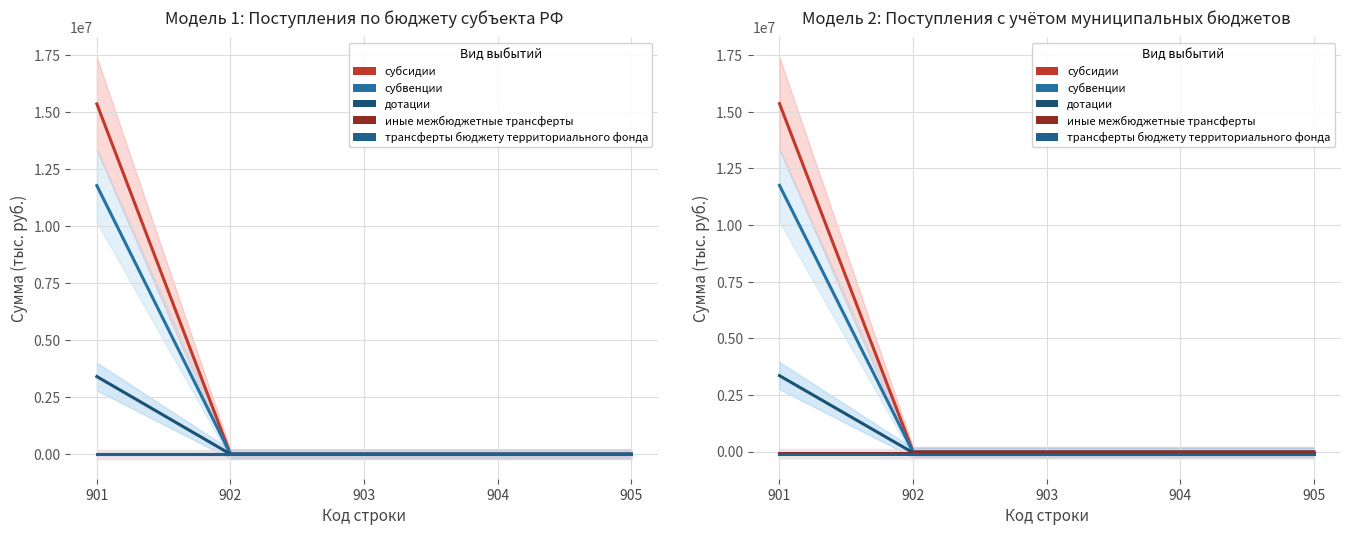

Is this an area chart (filled region under the line)?

No